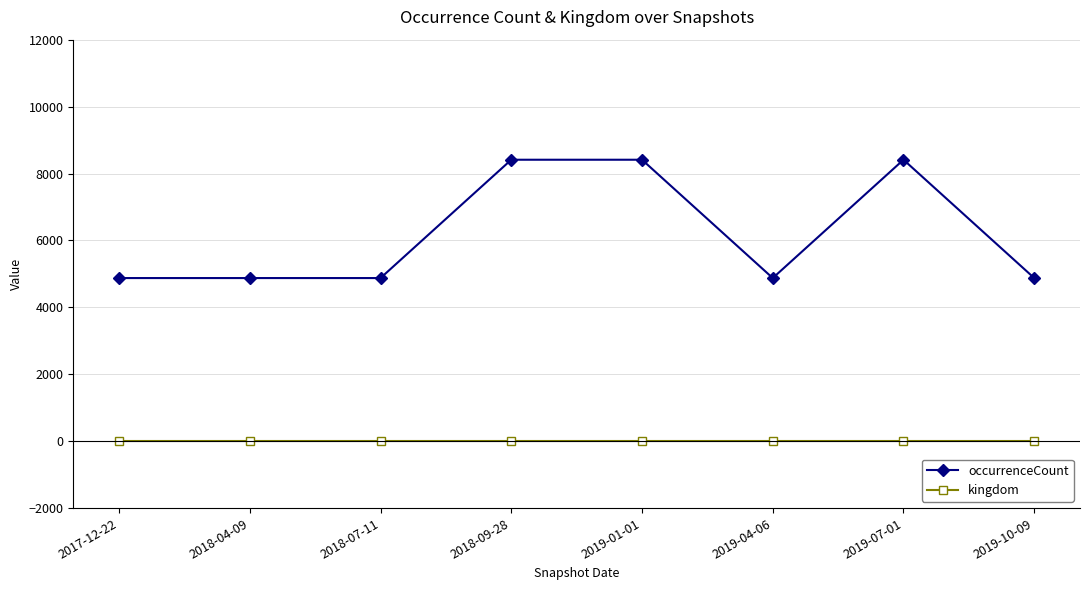

Which series has the widest spread of values?

occurrenceCount